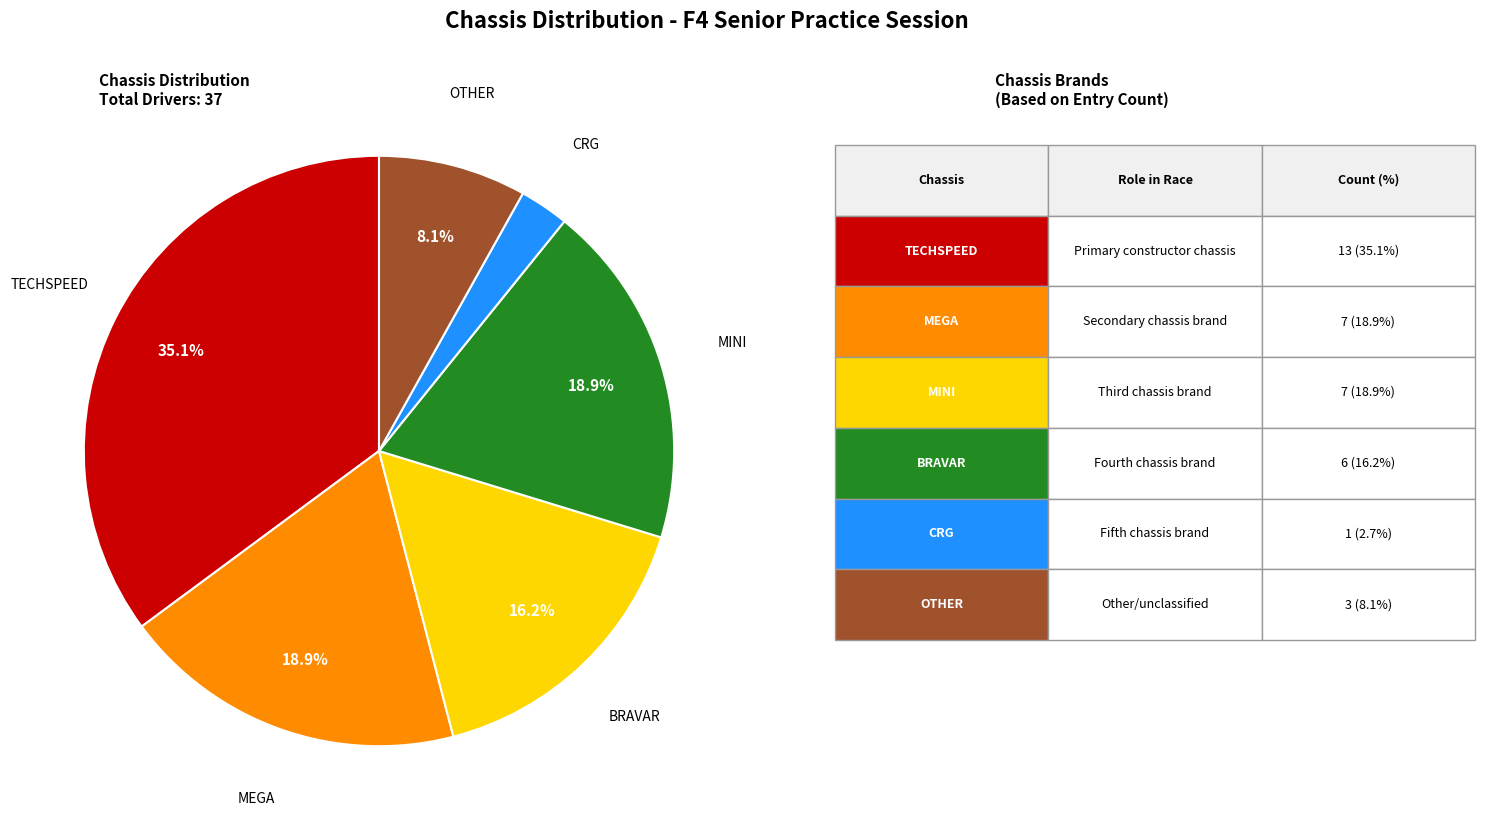

Is there any slice that represents more than half of the pie?

No